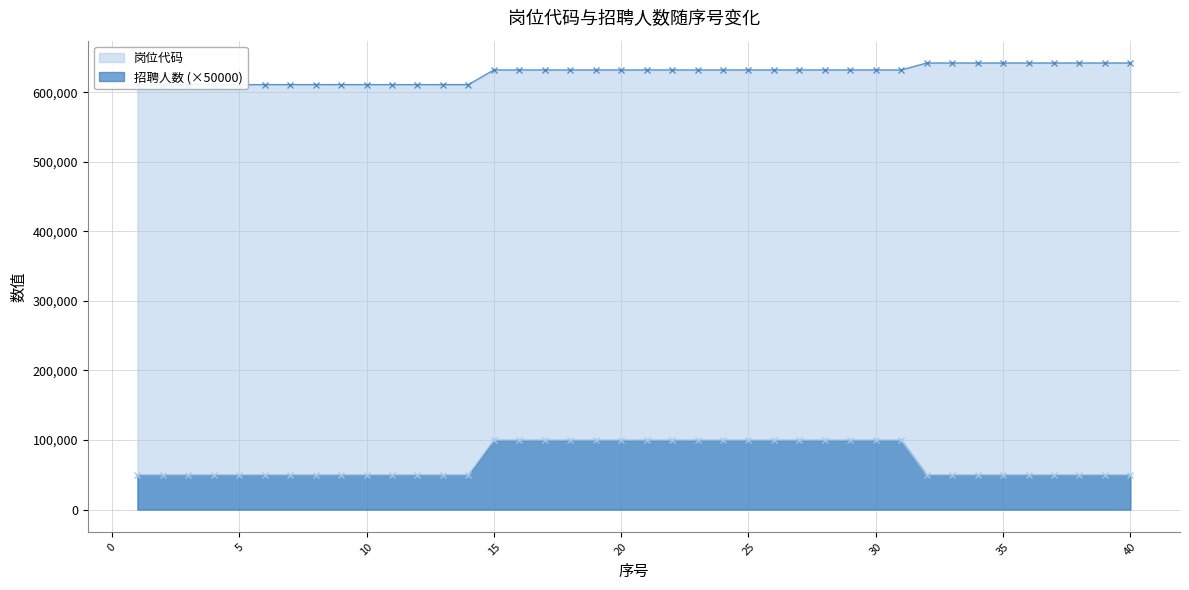

True or false: 岗位代码 has more than 0 interior local peaks.

False